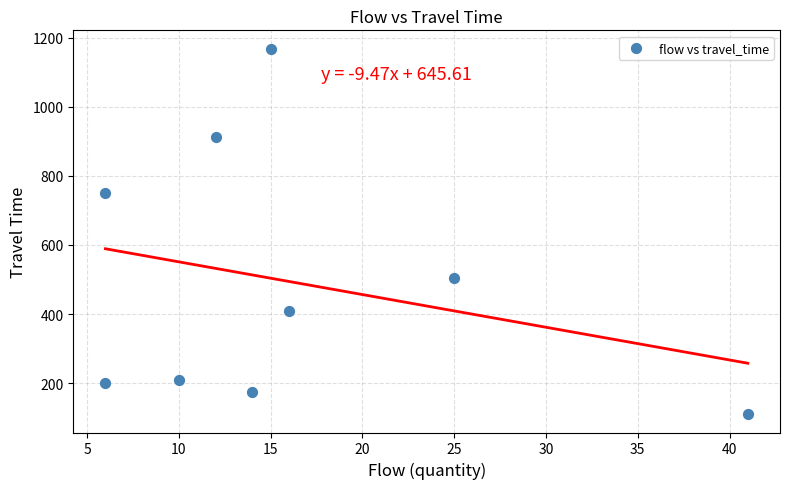

What is the range of Y values (max minus min)?

1058